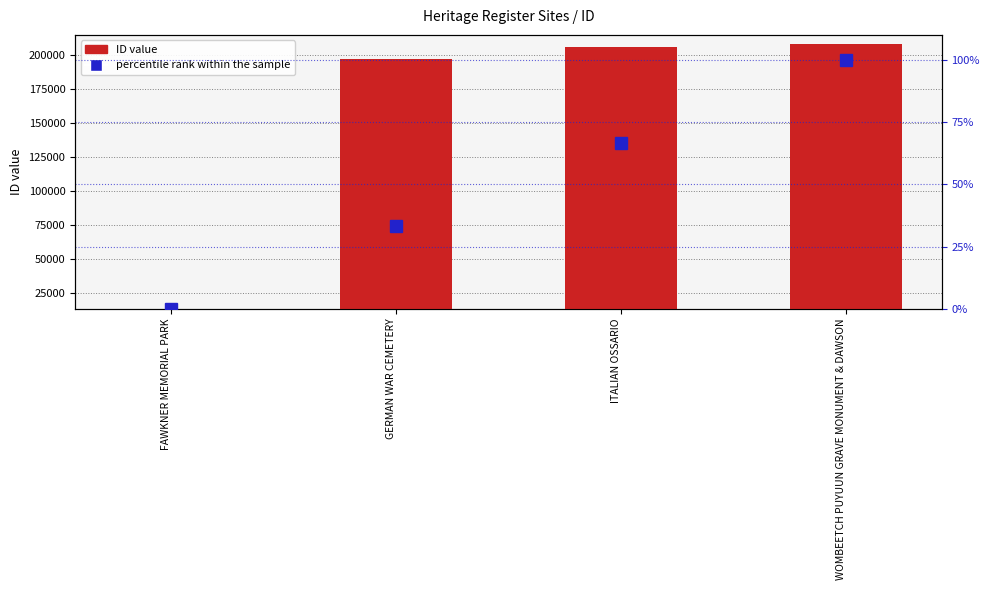

Between FAWKNER MEMORIAL PARK and GERMAN WAR CEMETERY, which series saw the biggest shift?

ID value